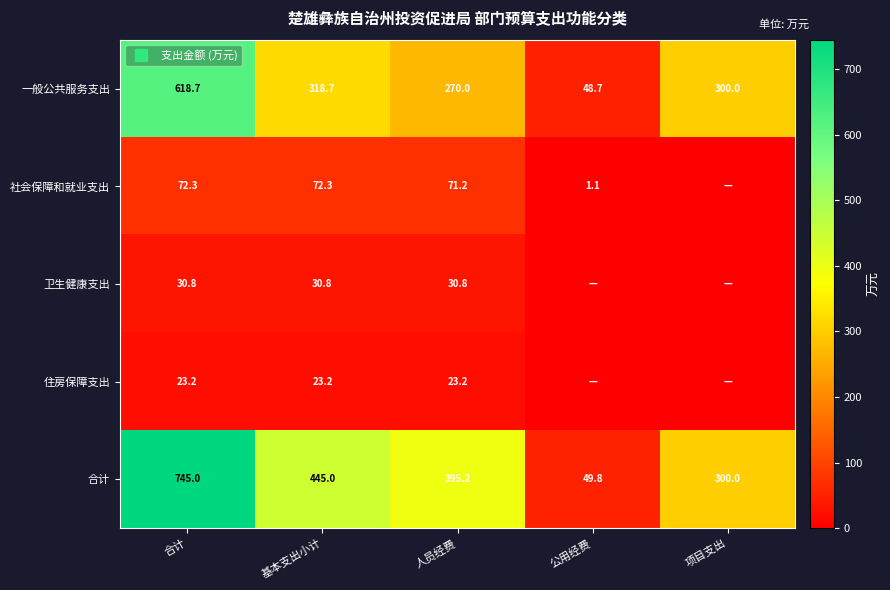

Which series has the largest total across all categories?

合计